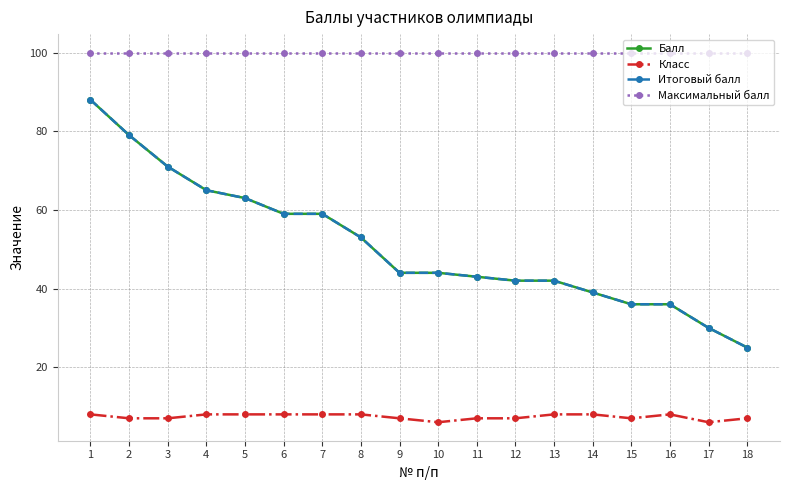

True or false: Класс and Итоговый балл cross at least once.

False